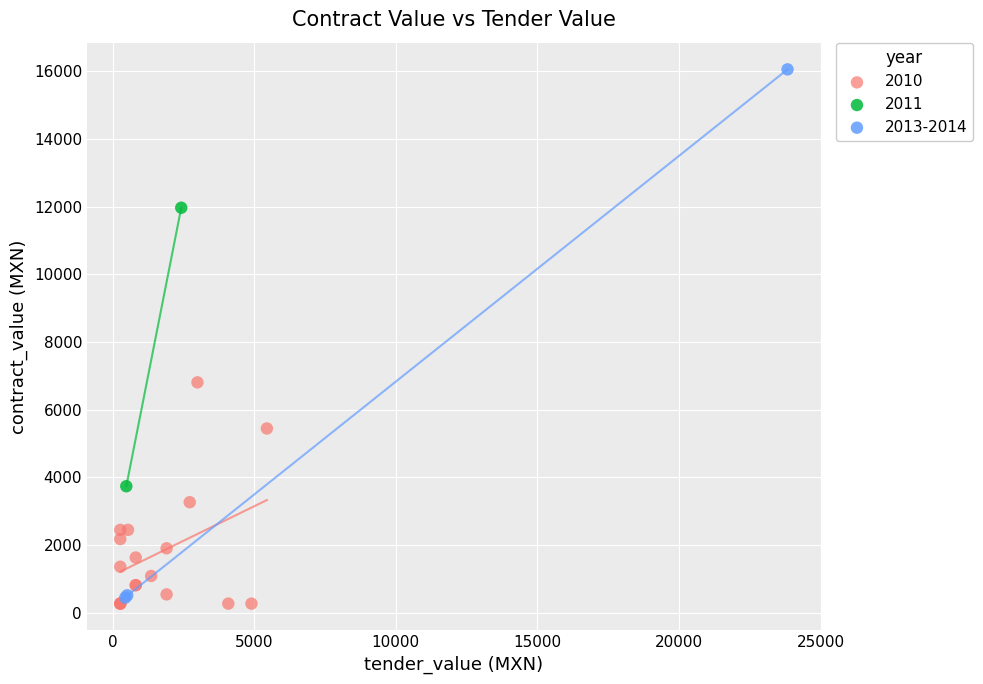

What are all the series names shown in the legend?

2010, 2011, 2013-2014